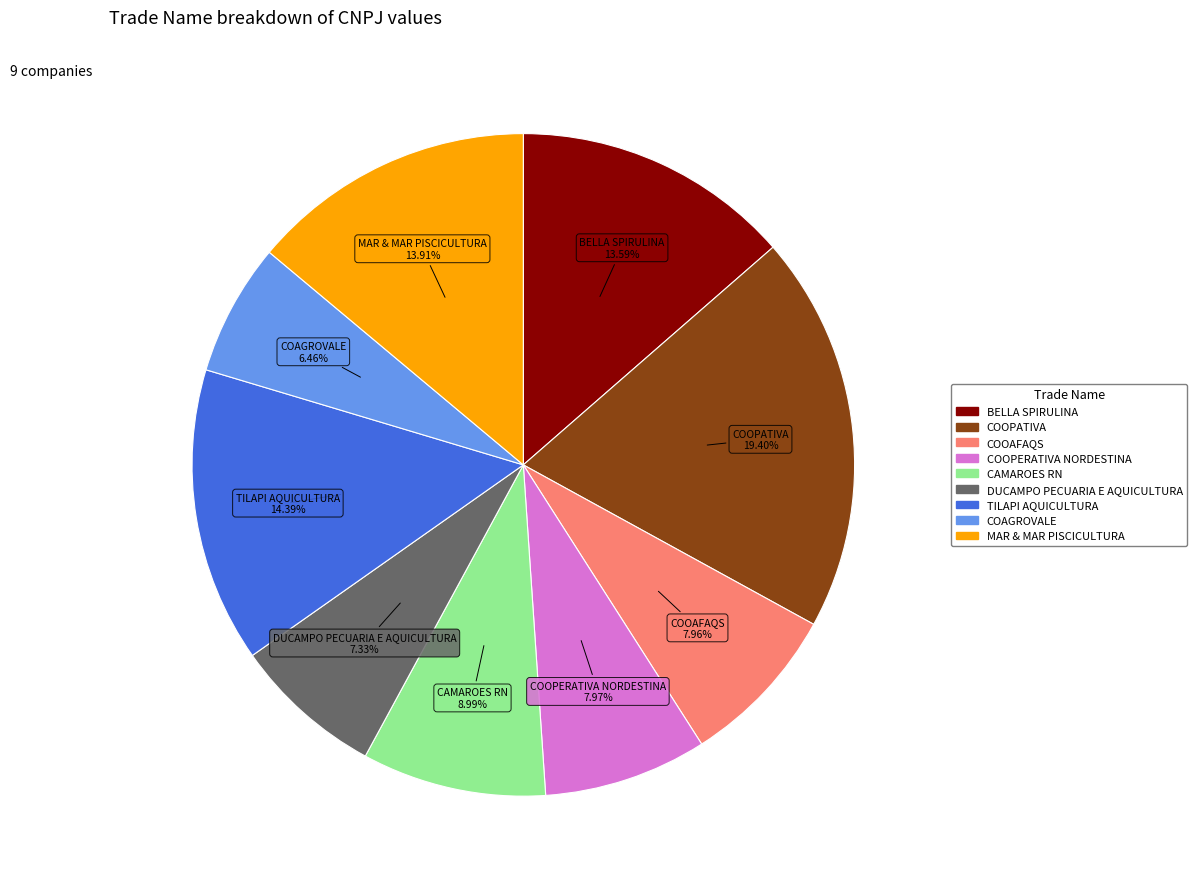

The DUCAMPO PECUARIA E AQUICULTURA slice represents 7% of the pie. True or false?

True